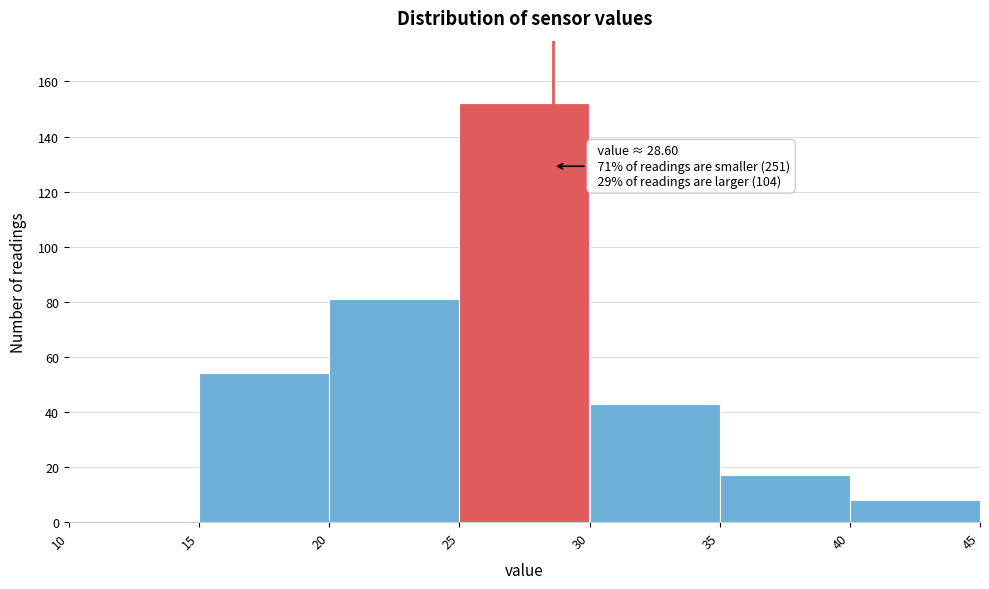

Over which range of the x-axis is the bar tallest?

25 to 30